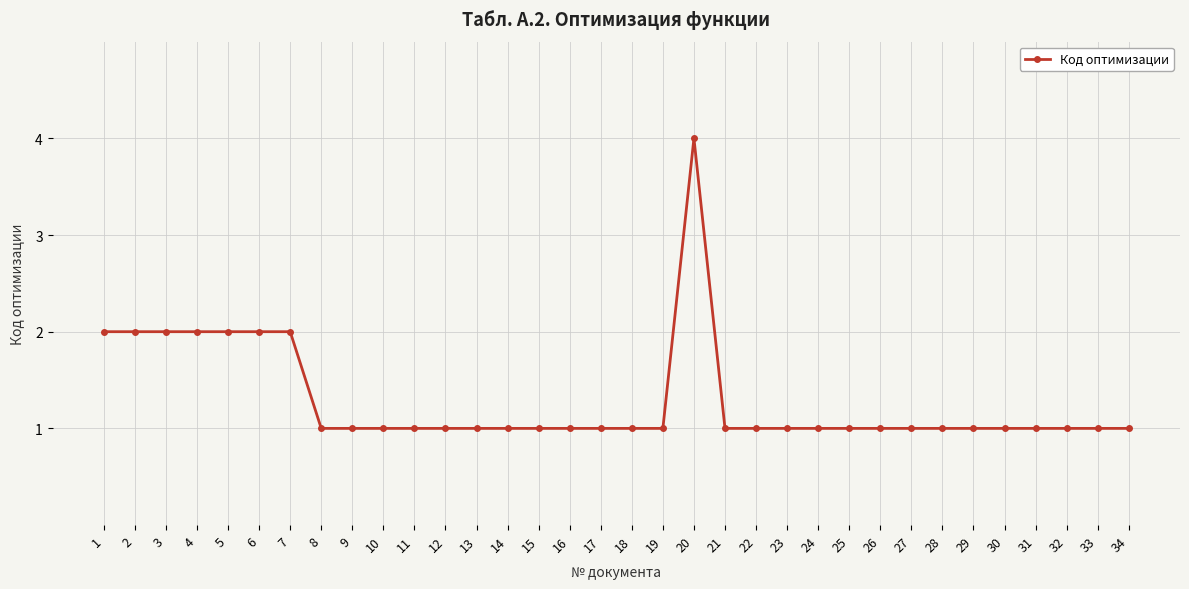

What is the sum of the values at 24 and 5?

3